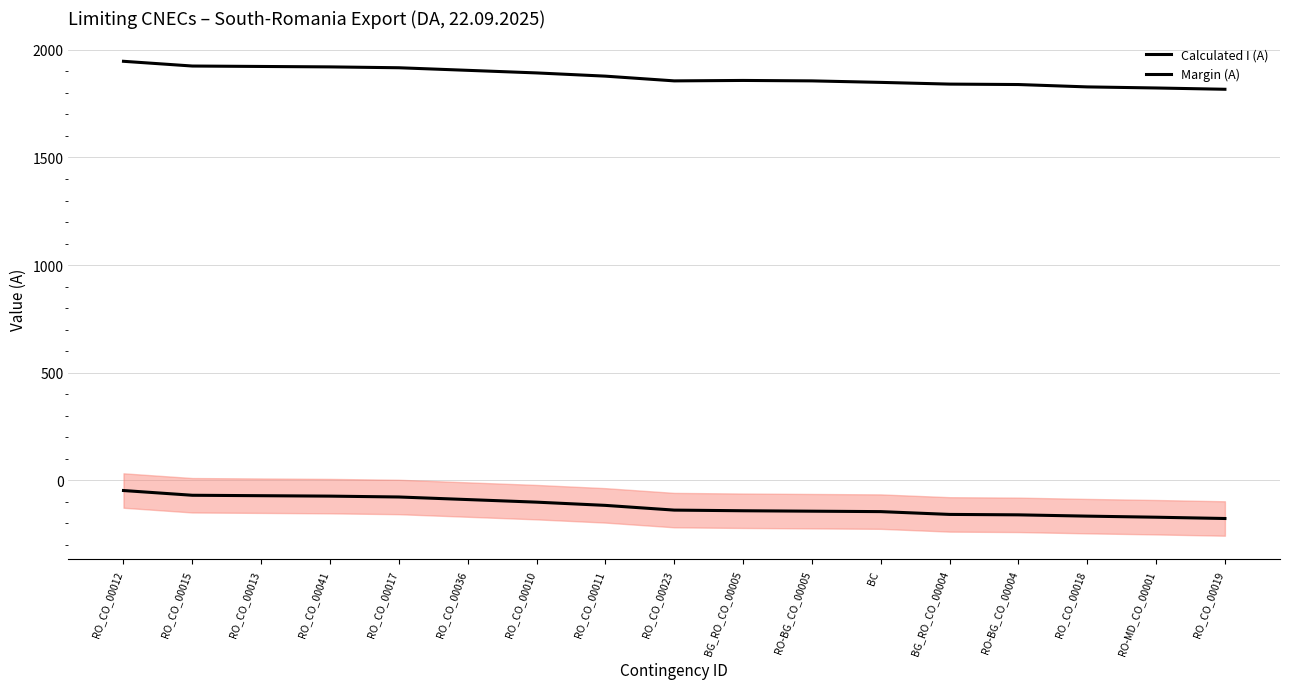

What is the label of the 6th point from the left?

RO_CO_00036